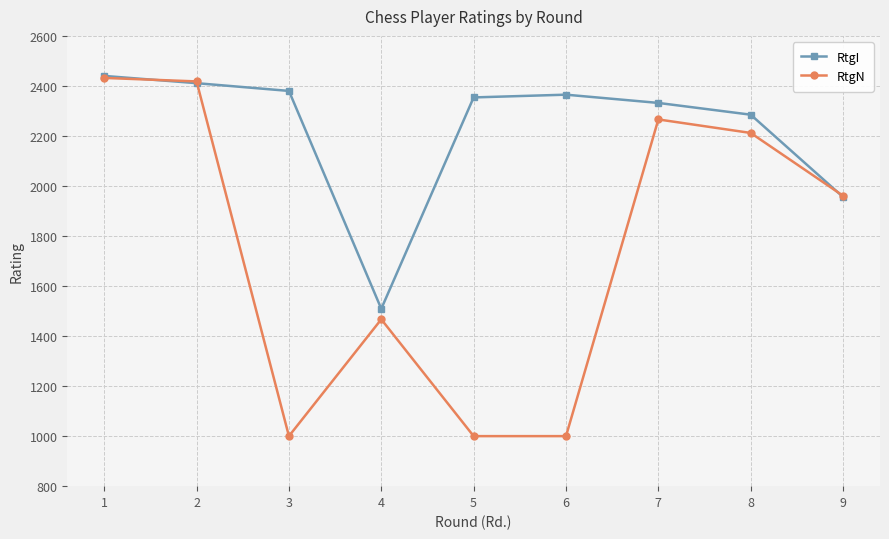

What is the sum of the RtgI values at 6 and 1?

4805